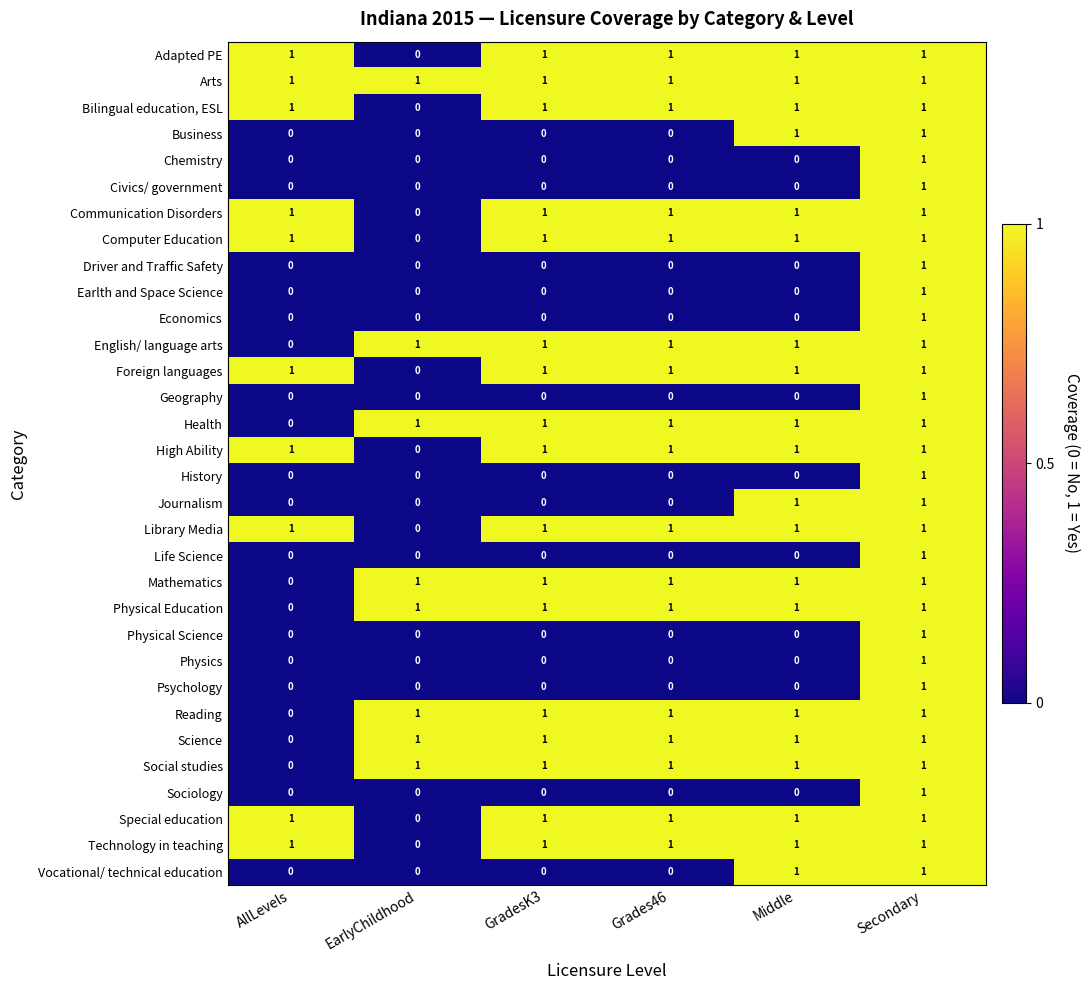

Where is High Ability nearest to the value 0?

EarlyChildhood